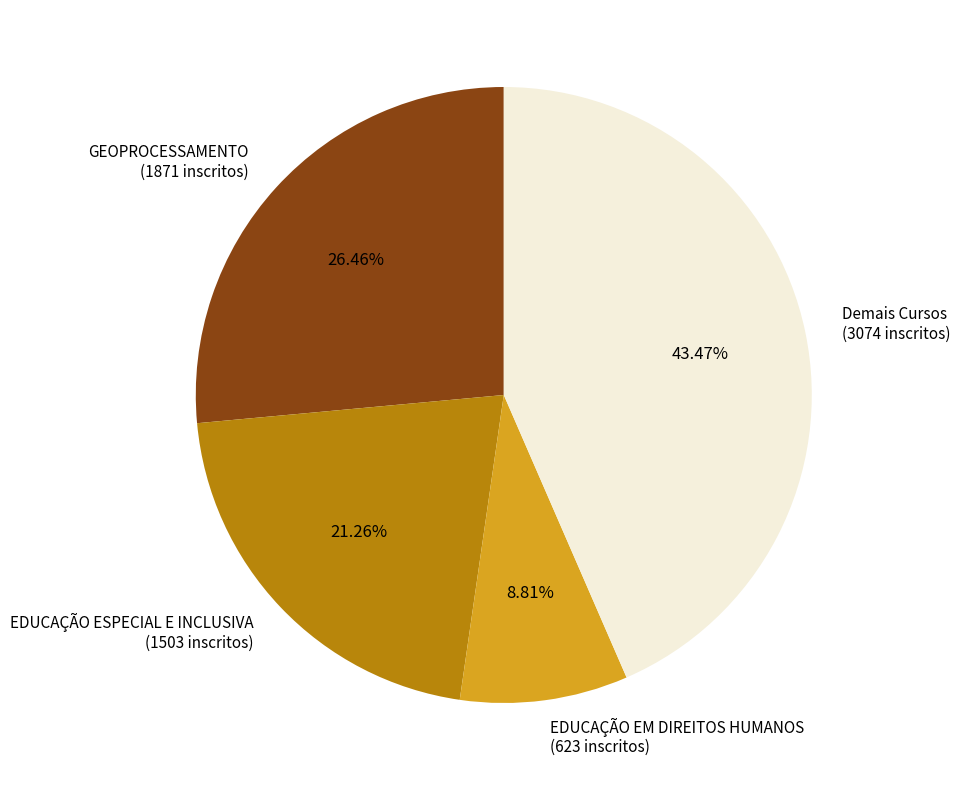

Is there a majority slice in this chart?

No